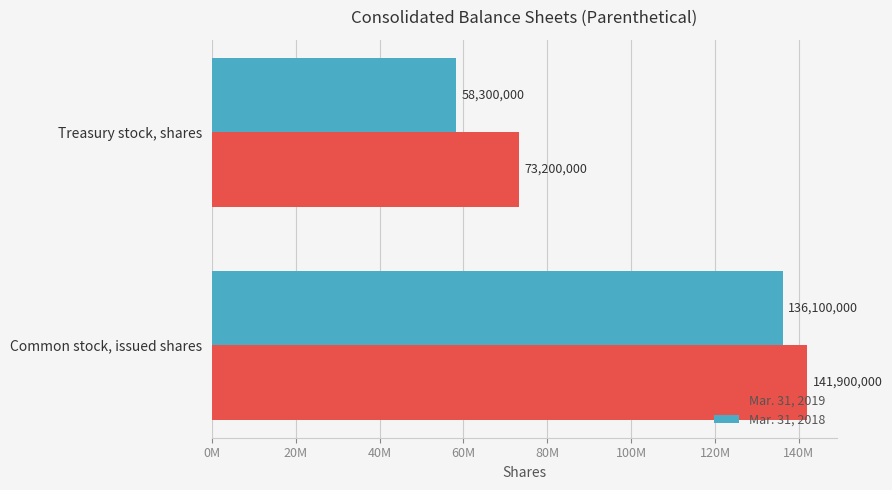

At how many categories does at least one series exceed 65646372?

2